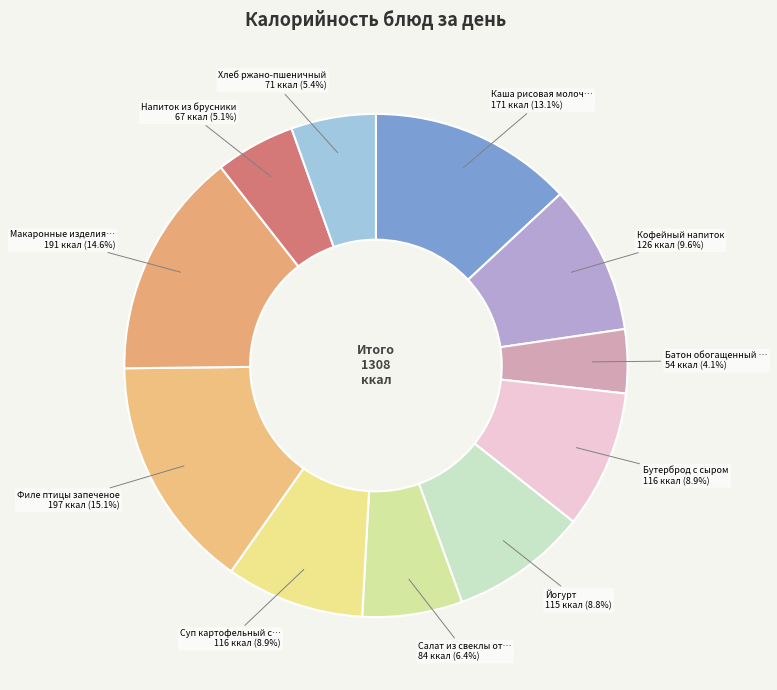

Which slice is the smallest?

Батон обогащенный …